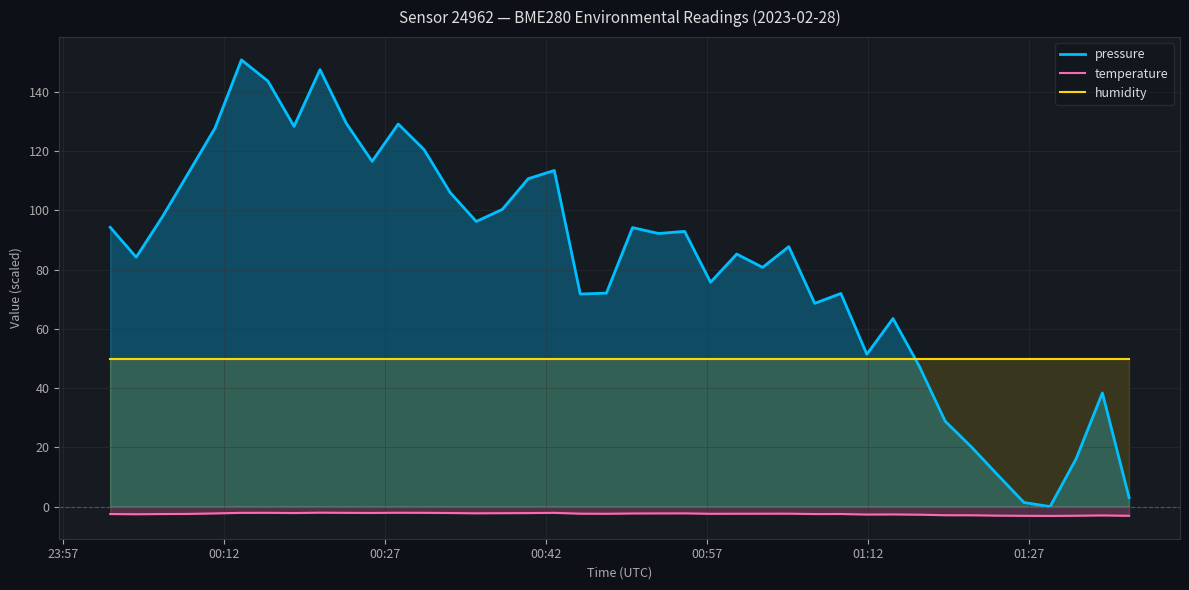

In temperature, how many points are higher than both neighbors (excluding endpoints)?

9